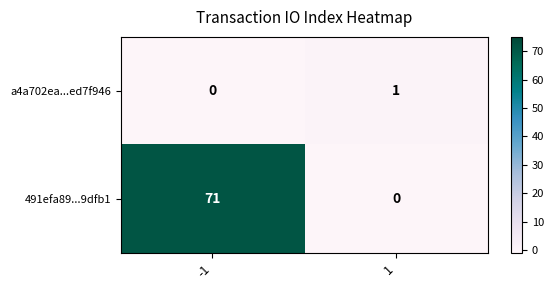

What is the total value across all series at -1?

71